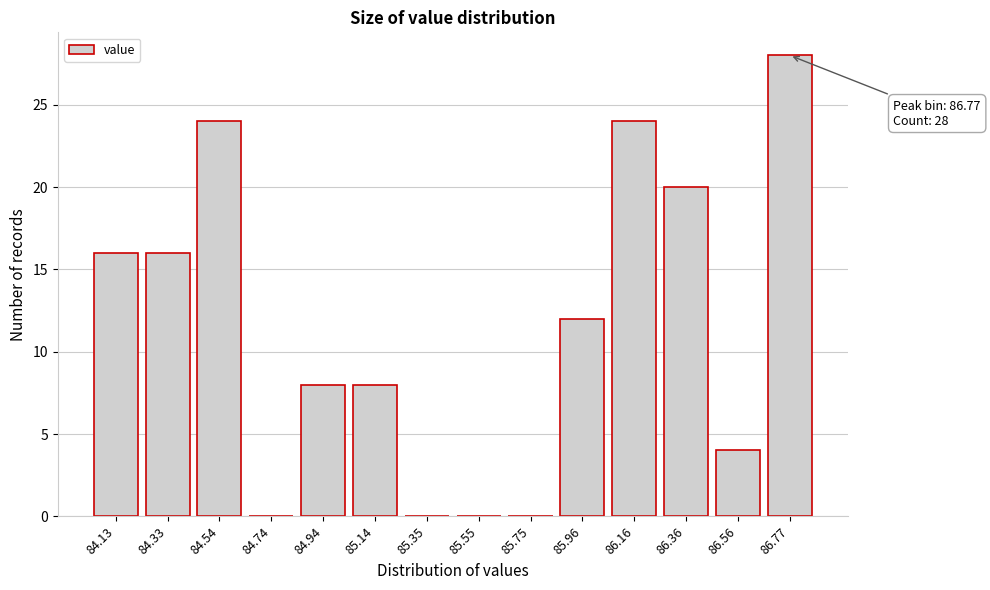

Reading left to right, transcribe all the data shown in this chart.

84.13=16	84.33=16	84.54=24	84.74=0	84.94=8	85.14=8	85.35=0	85.55=0	85.75=0	85.96=12	86.16=24	86.36=20	86.56=4	86.77=28